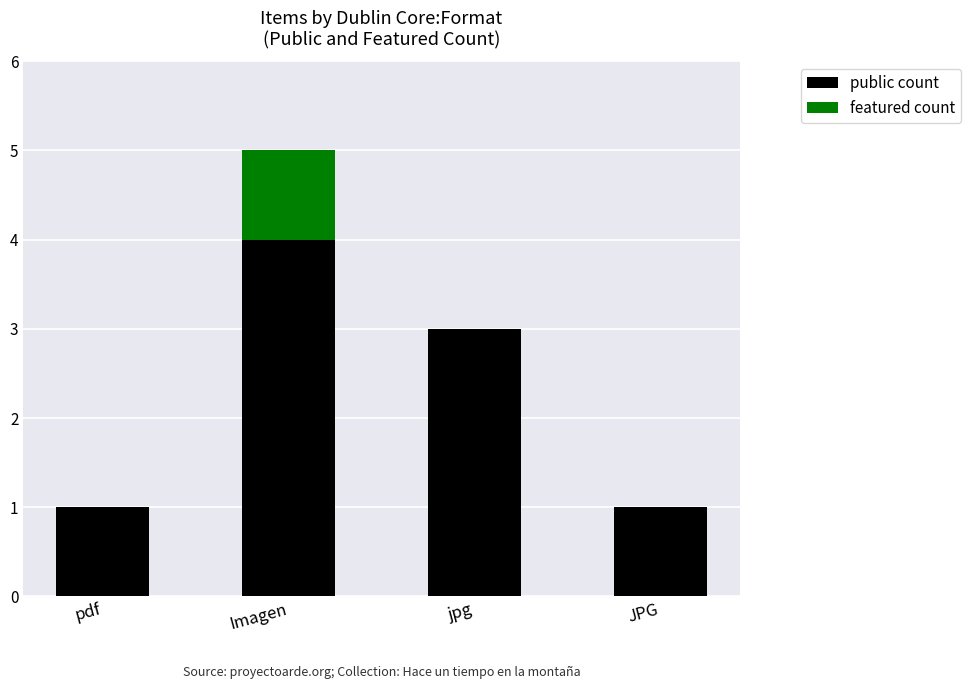

At which category is the sum across all series the highest?

Imagen